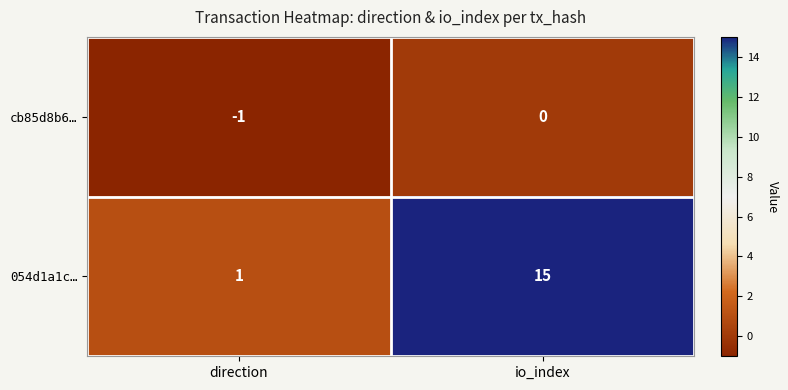

Where is cb85d8b6… nearest to the value 0?

io_index